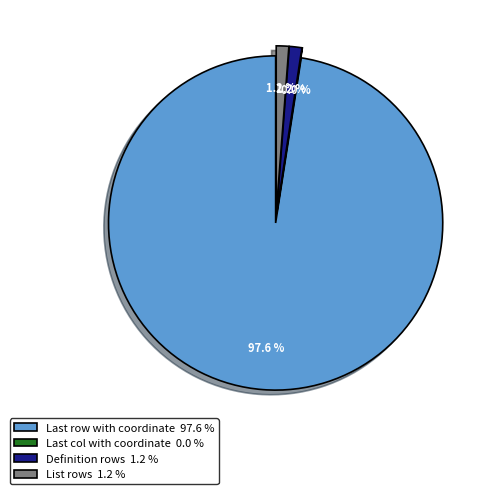

What is the smallest slice in the pie chart?

Last col with coordinate